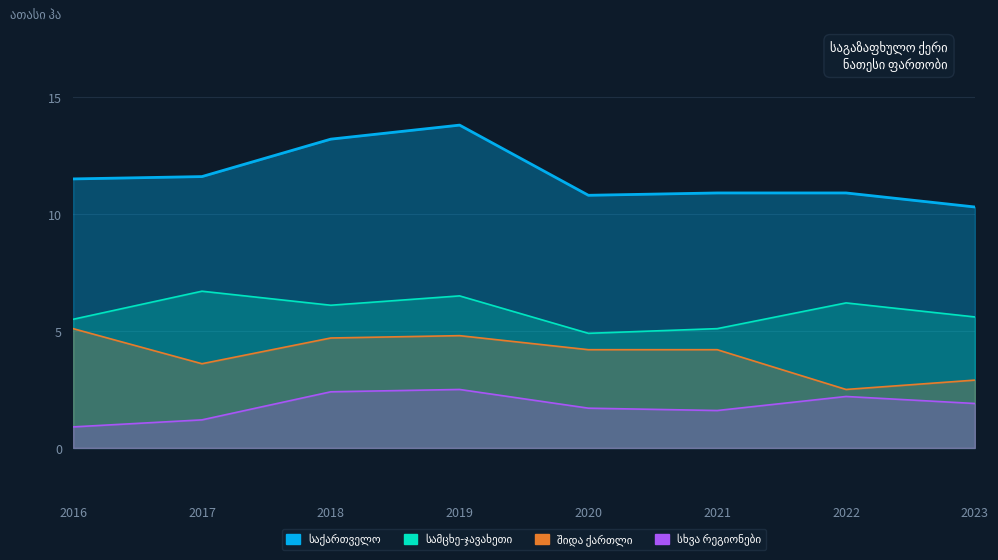

True or false: სამცხე-ჯავახეთი has a value of 2.9 at 2019.

False